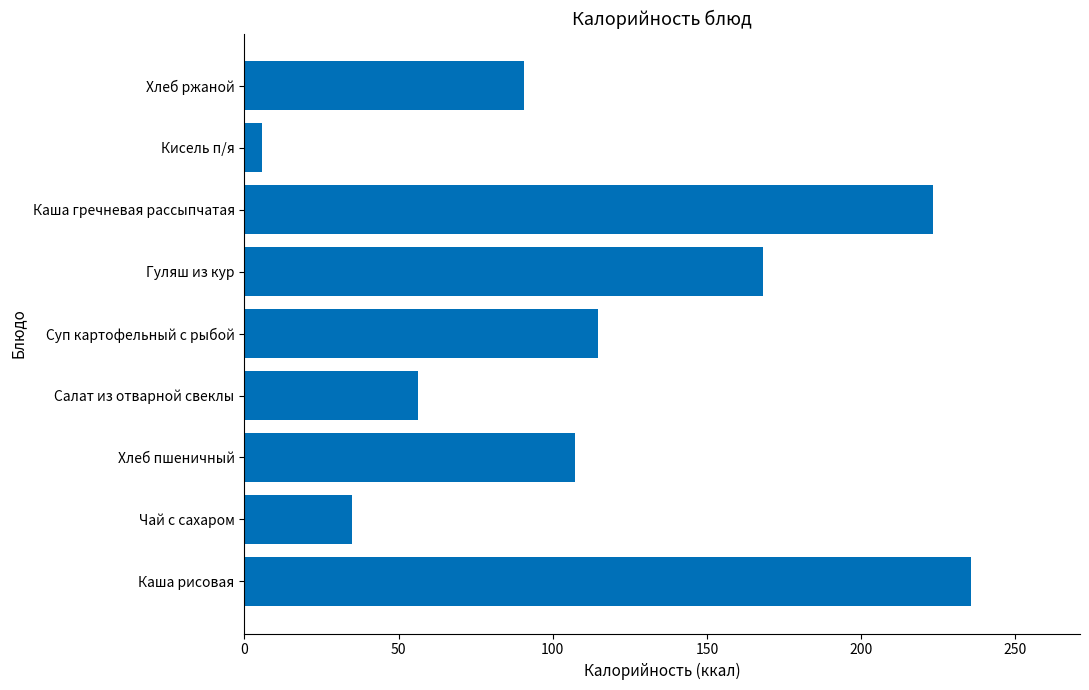

Does the chart contain any negative values?

No